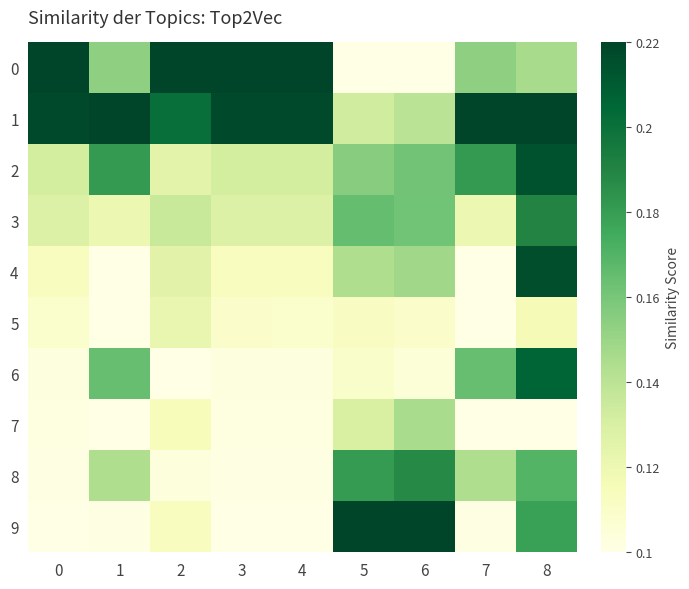

Count the number of categories in the chart.

9